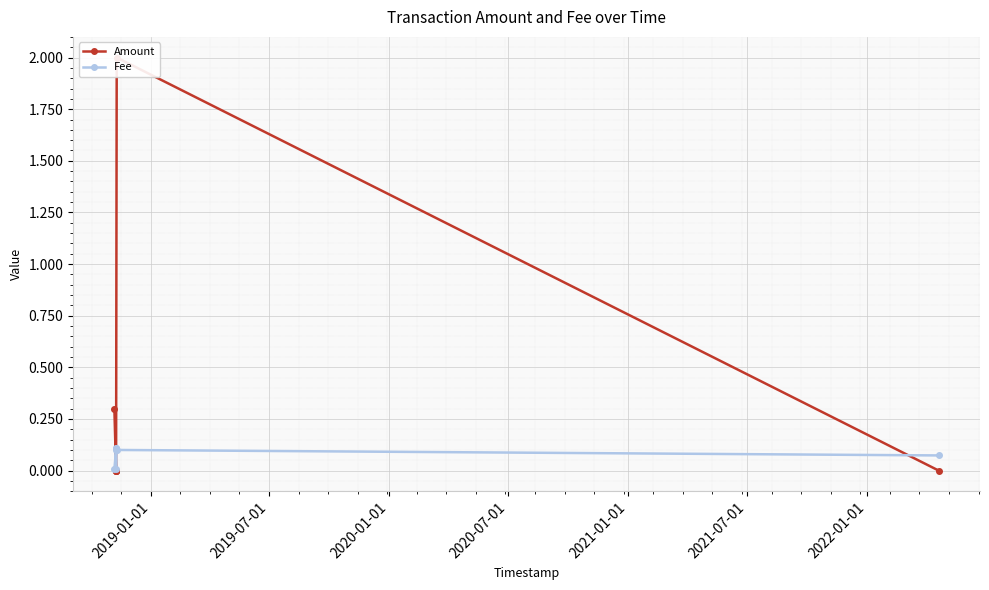

True or false: Fee has more than 2 interior local peaks.

False